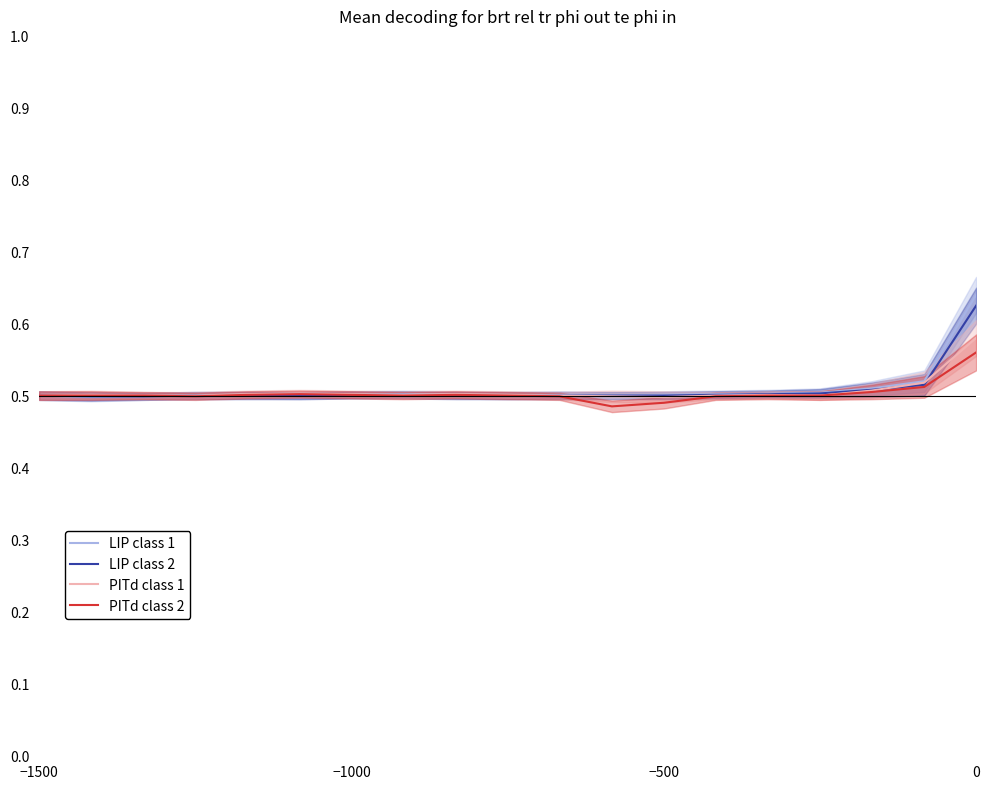

True or false: LIP class 2 has a value of 0.7 at −1000.

False